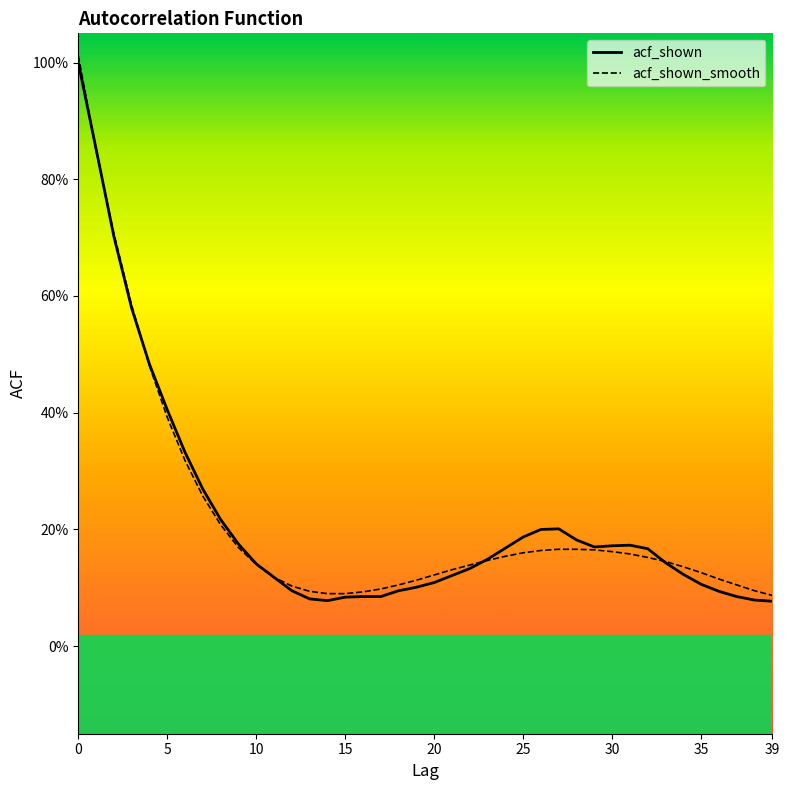

Is this an area chart (filled region under the line)?

No